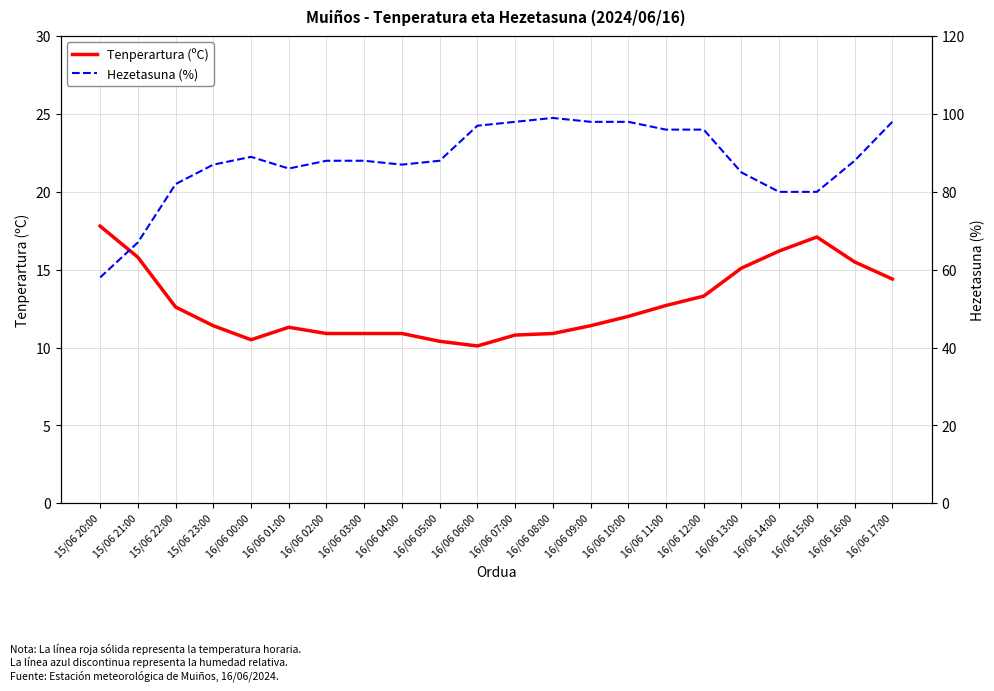

Reading right to left, what are all the values shown in this chart?

Tenperartura (ºC): 16/06 17:00=14.4	16/06 16:00=15.5	16/06 15:00=17.1	16/06 14:00=16.2	16/06 13:00=15.1	16/06 12:00=13.3	16/06 11:00=12.7	16/06 10:00=12.0	16/06 09:00=11.4	16/06 08:00=10.9	16/06 07:00=10.8	16/06 06:00=10.1	16/06 05:00=10.4	16/06 04:00=10.9	16/06 03:00=10.9	16/06 02:00=10.9	16/06 01:00=11.3	16/06 00:00=10.5	15/06 23:00=11.4	15/06 22:00=12.6	15/06 21:00=15.8	15/06 20:00=17.8
Hezetasuna (%): 16/06 17:00=98.0	16/06 16:00=88.0	16/06 15:00=80.0	16/06 14:00=80.0	16/06 13:00=85.0	16/06 12:00=96.0	16/06 11:00=96.0	16/06 10:00=98.0	16/06 09:00=98.0	16/06 08:00=99.0	16/06 07:00=98.0	16/06 06:00=97.0	16/06 05:00=88.0	16/06 04:00=87.0	16/06 03:00=88.0	16/06 02:00=88.0	16/06 01:00=86.0	16/06 00:00=89.0	15/06 23:00=87.0	15/06 22:00=82.0	15/06 21:00=67.0	15/06 20:00=58.0